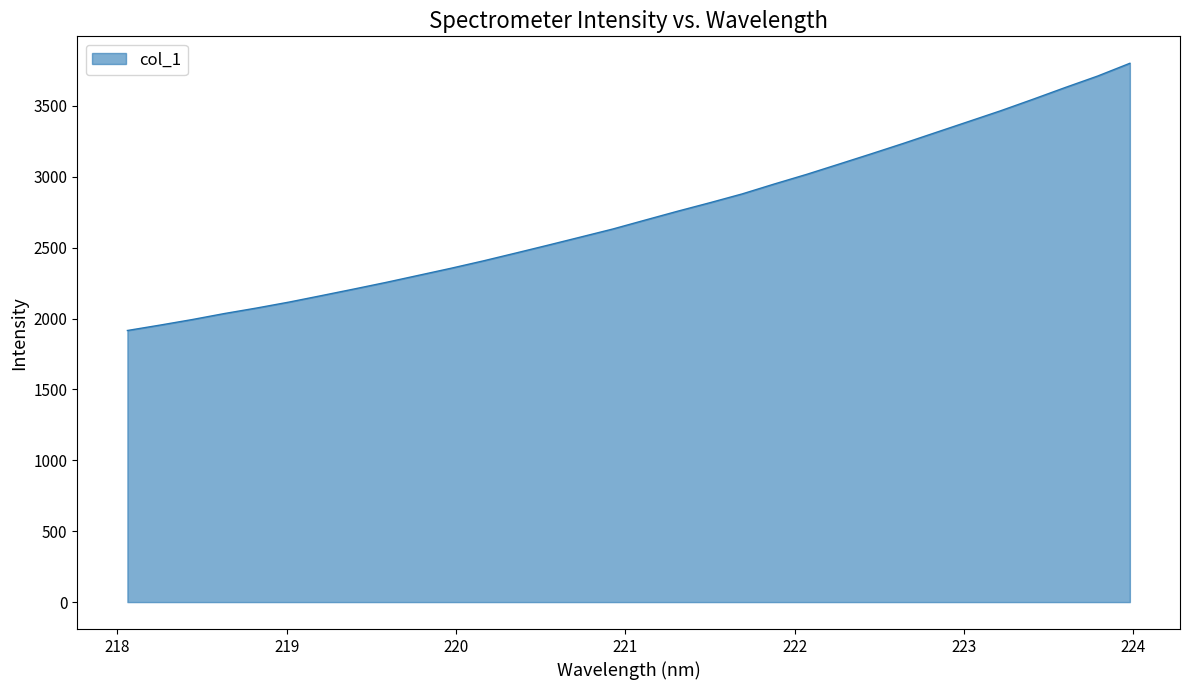

What is the maximum value shown in the chart?

3800.3